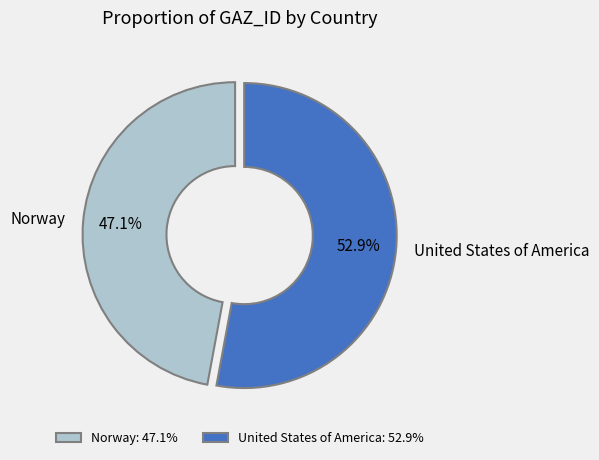

Does any single category account for the majority?

Yes